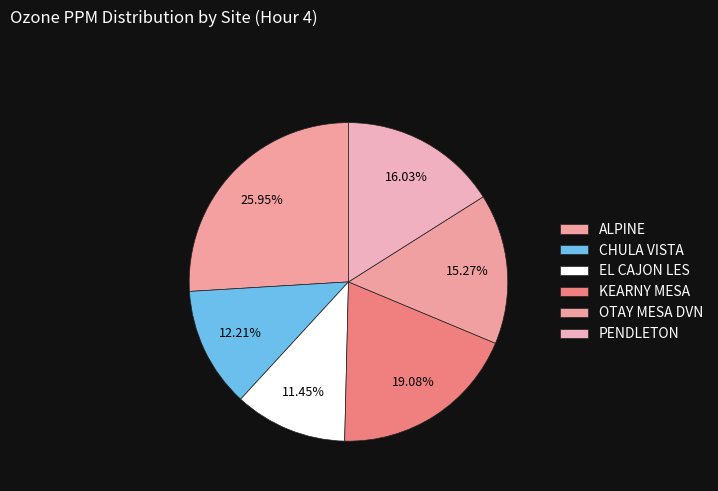

Is there any slice that represents more than half of the pie?

No